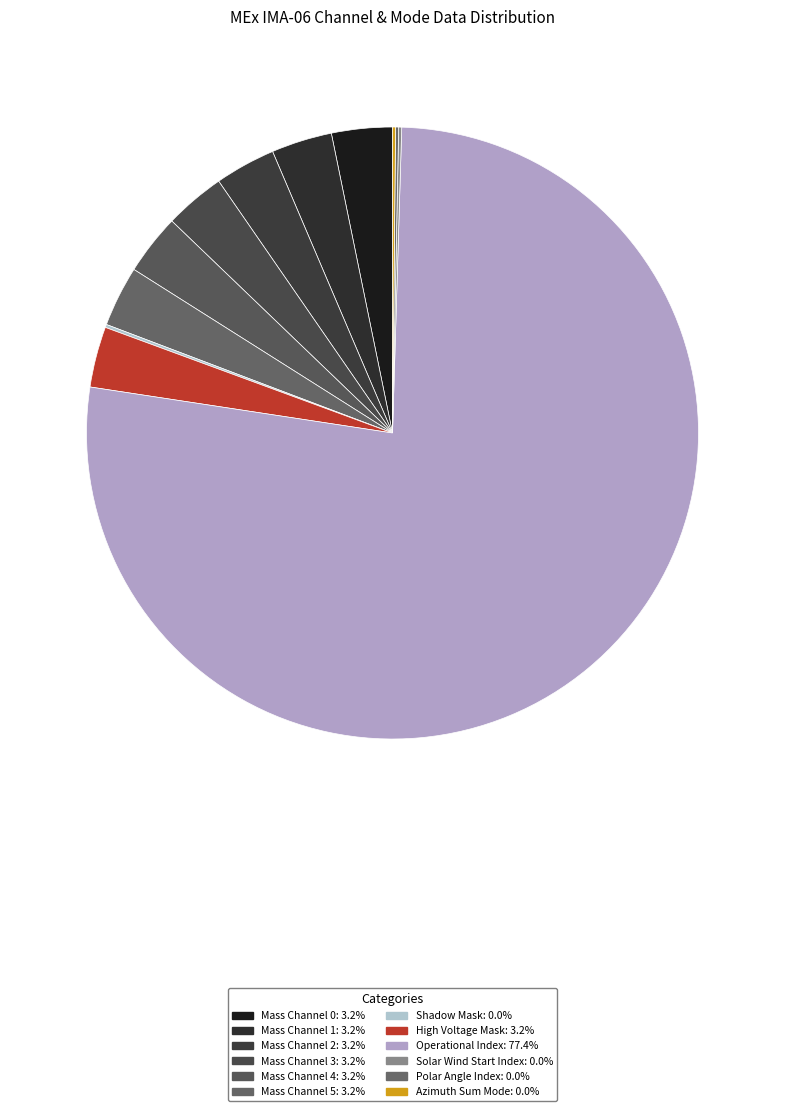

What is the largest slice in the pie chart?

Operational Index